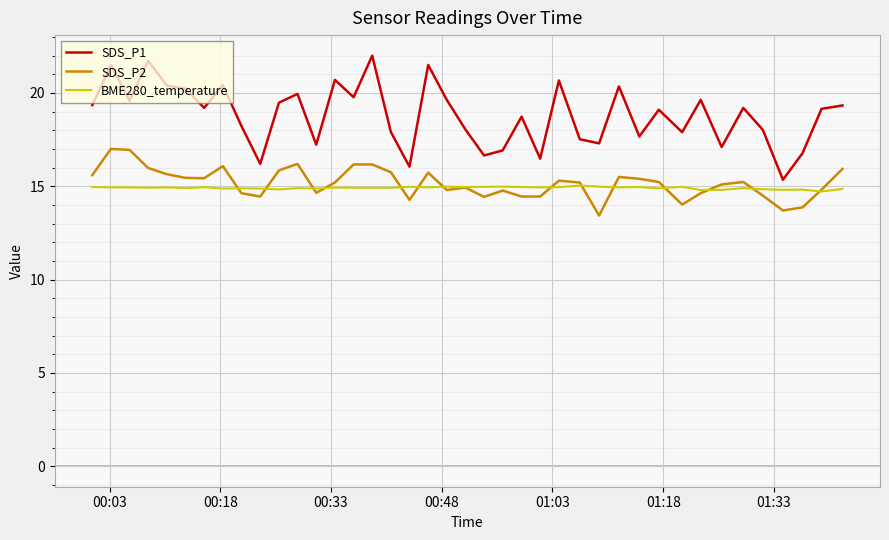

Which series has the largest total across all categories?

SDS_P1